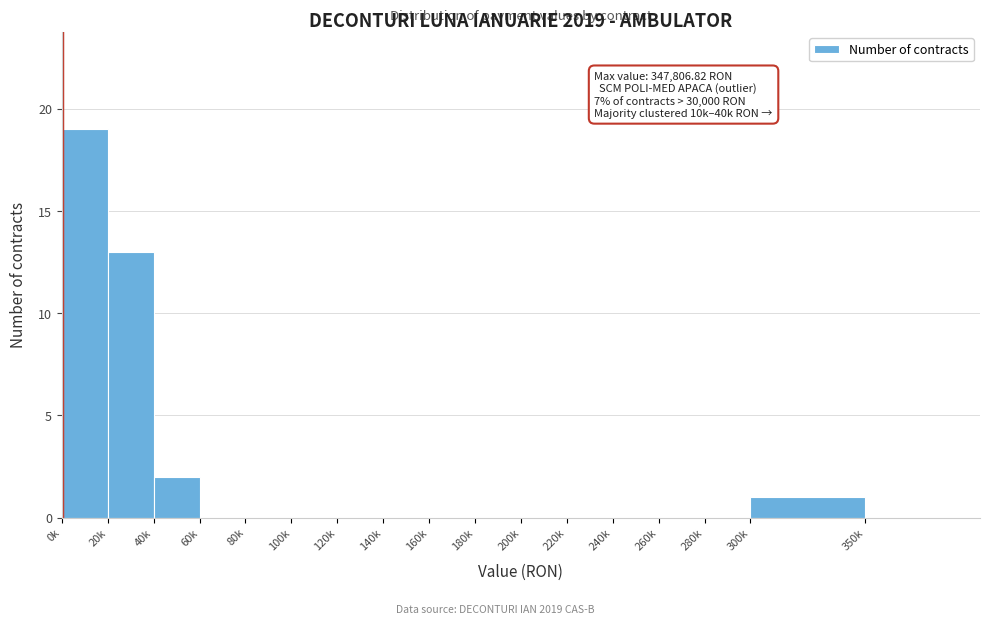

Reading left to right, list all the values displayed in this chart.

0k=19	20k=13	40k=2	60k=0	80k=0	100k=0	120k=0	140k=0	160k=0	180k=0	200k=0	220k=0	240k=0	260k=0	280k=0	300k=1	350k=0